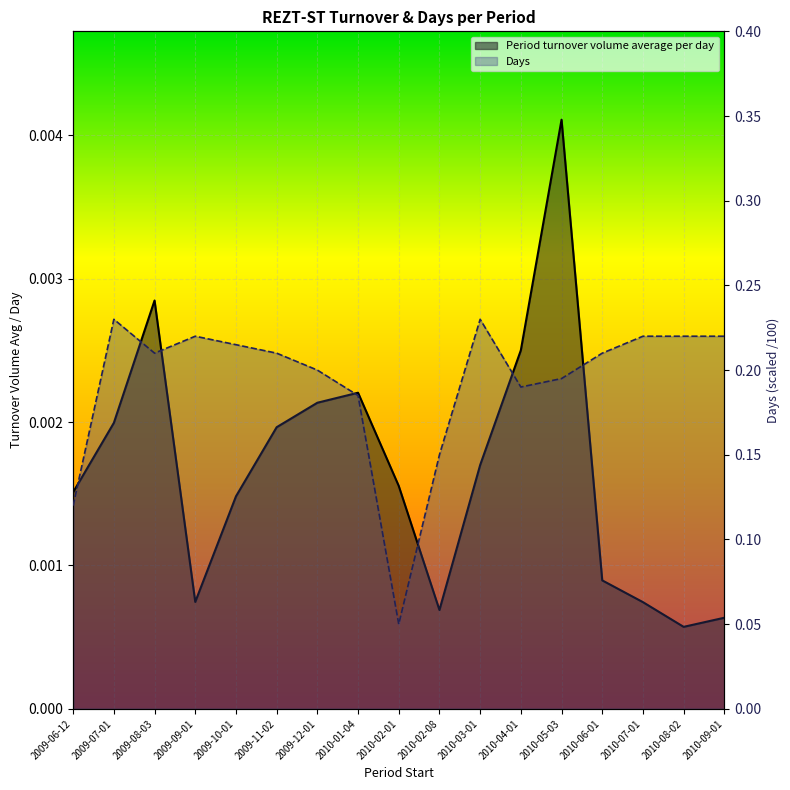

Count the Days values in the range 0 to 1.

17